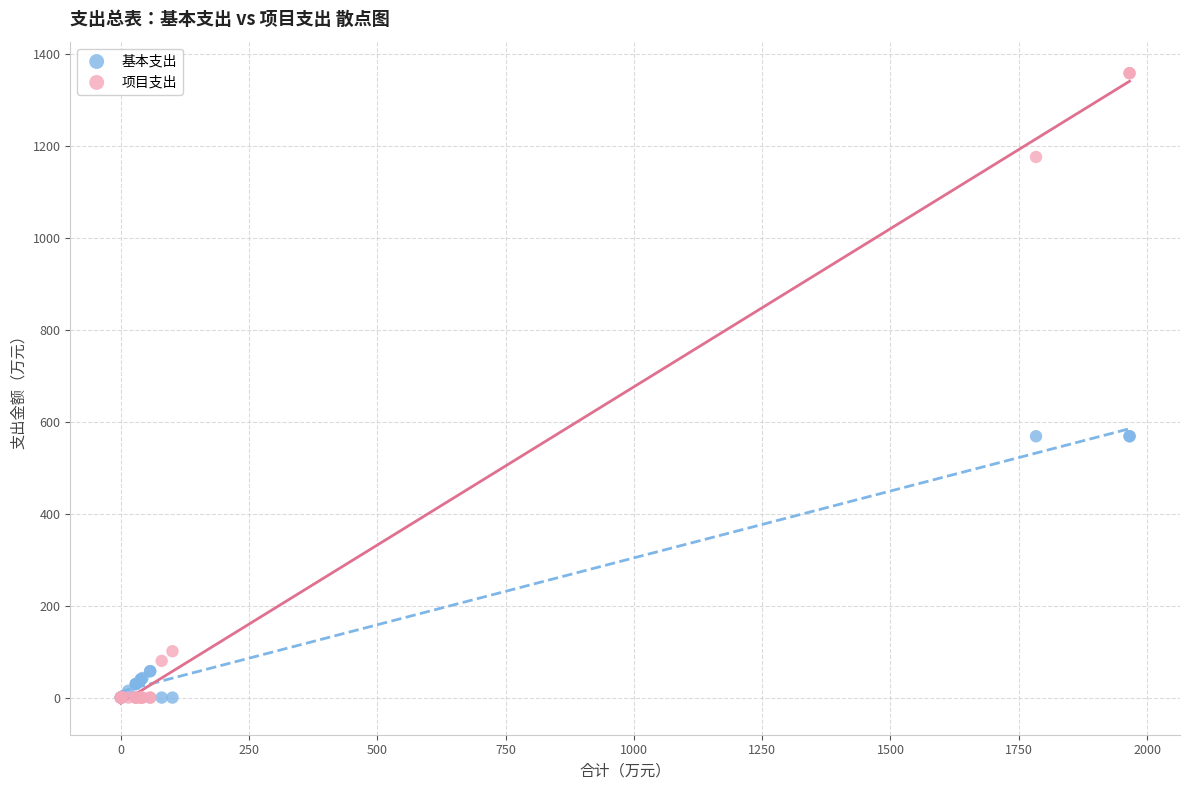

In the 基本支出 series, what Y value is closest to 284?

57.4